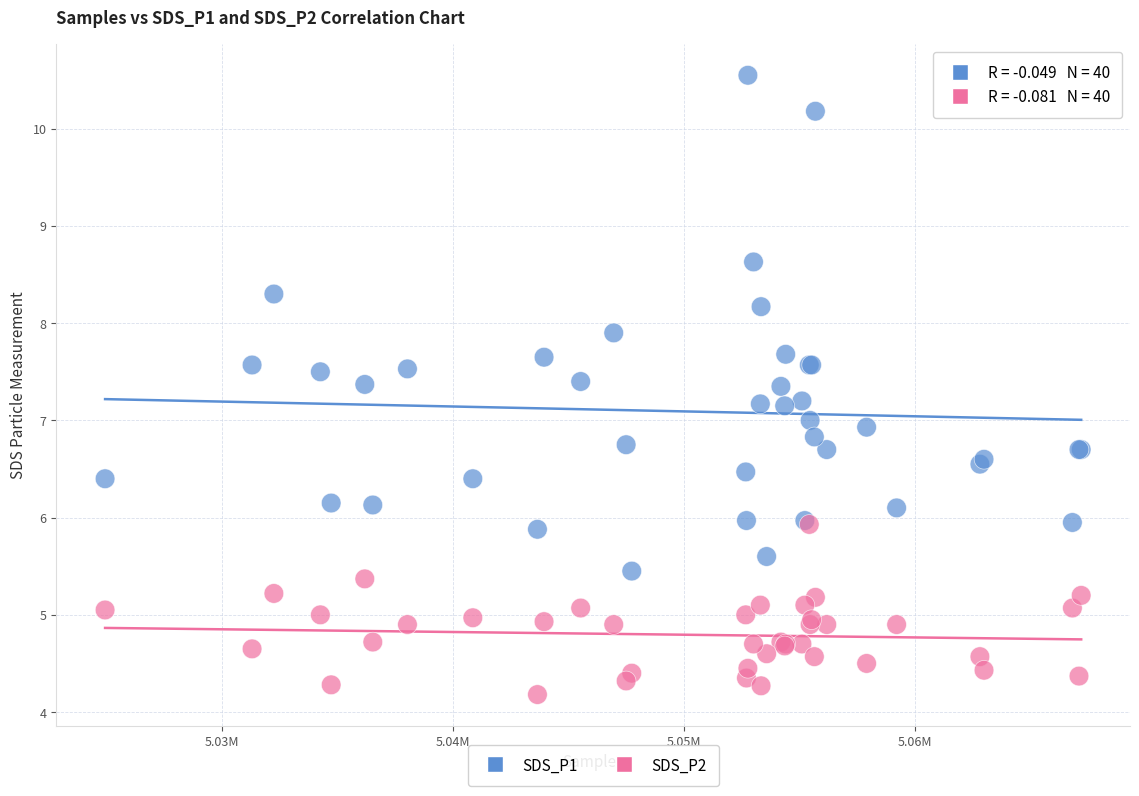

Which series contains the lowest Y value?

SDS_P2